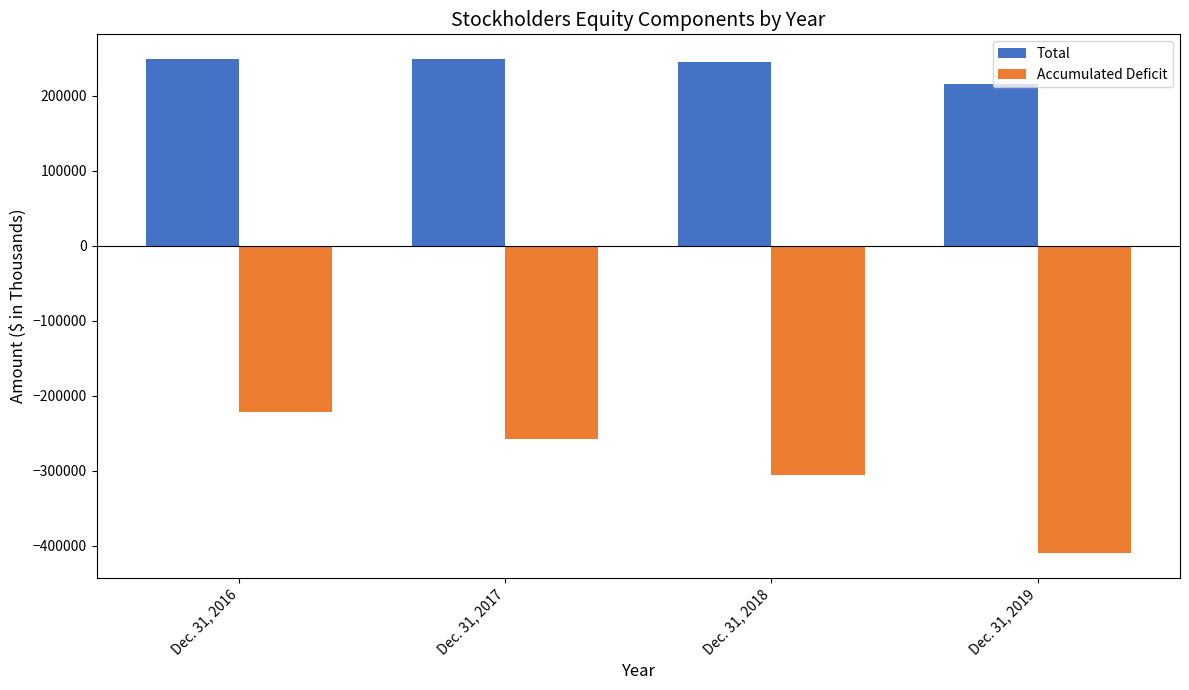

What is the spread (max minus min) of values at Dec. 31, 2019?

626120